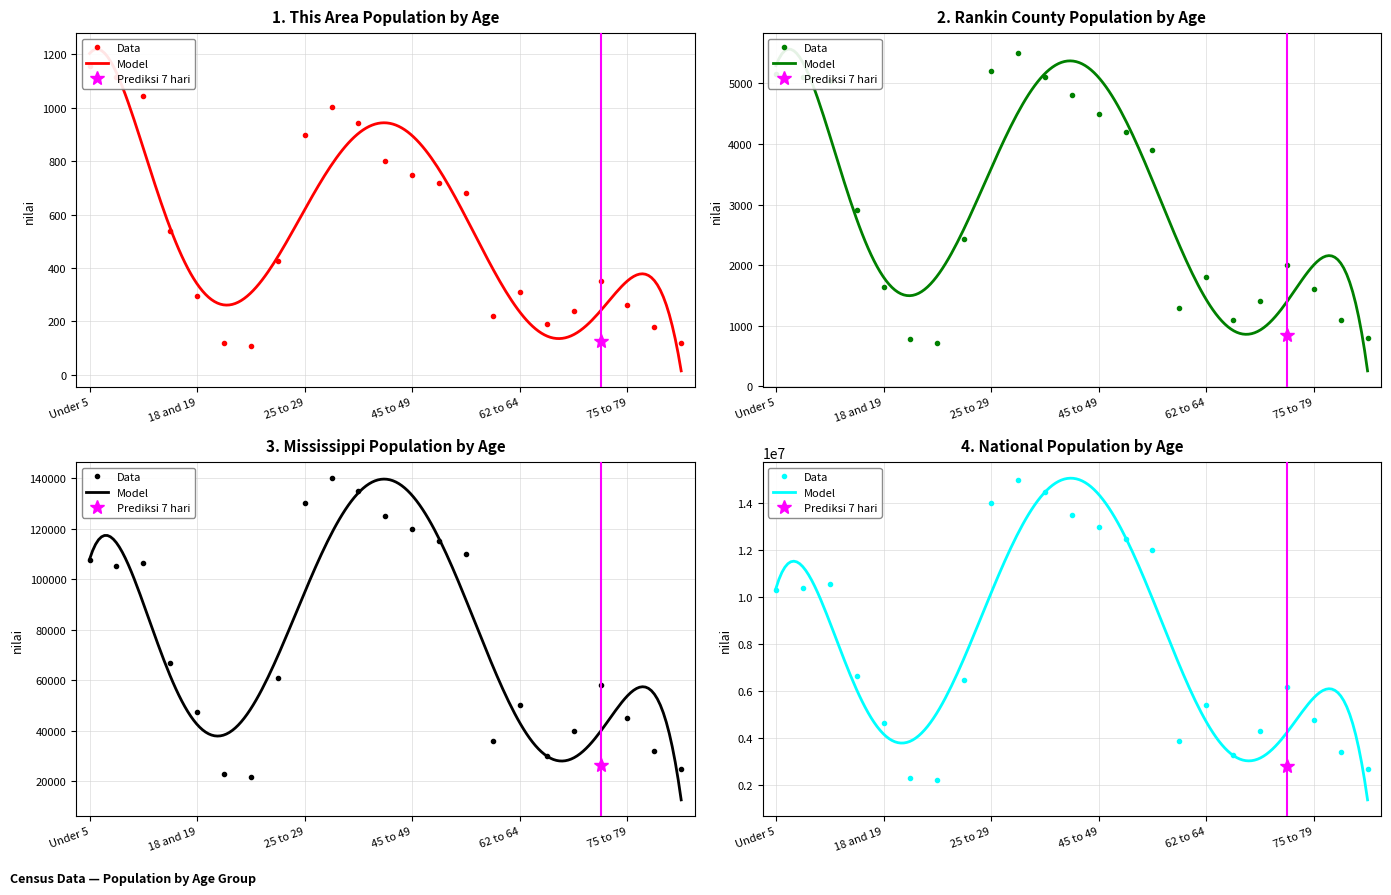

Where is the first local maximum for National?

10 to 14